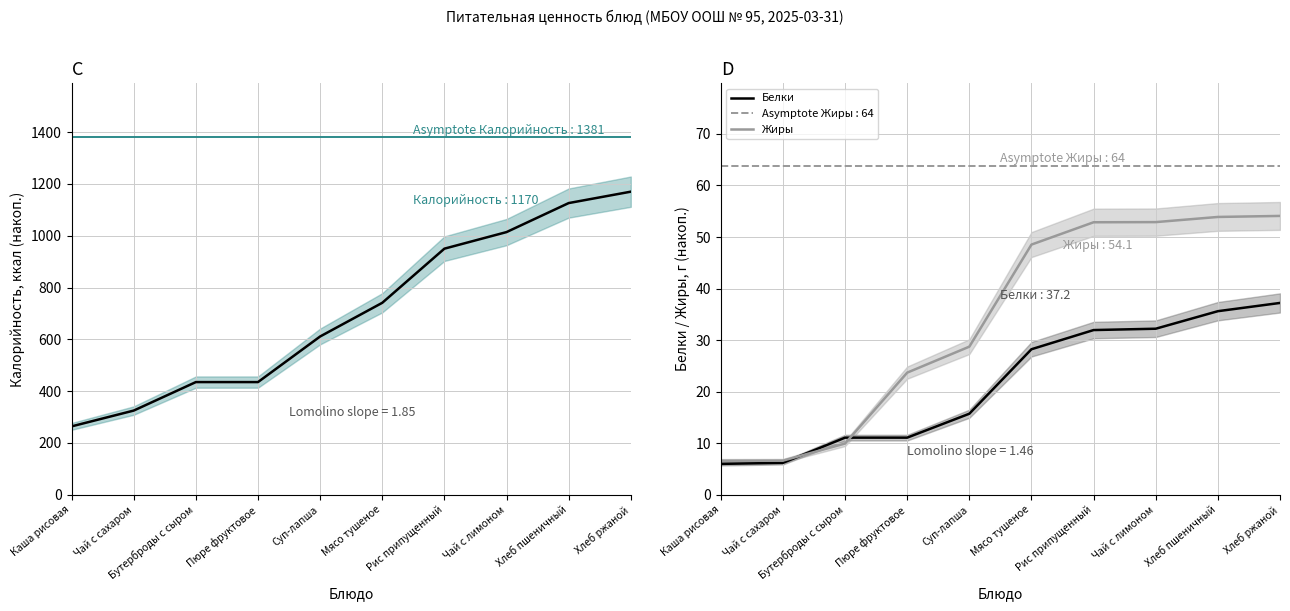

True or false: Калорийность and Жиры cross at least once.

False